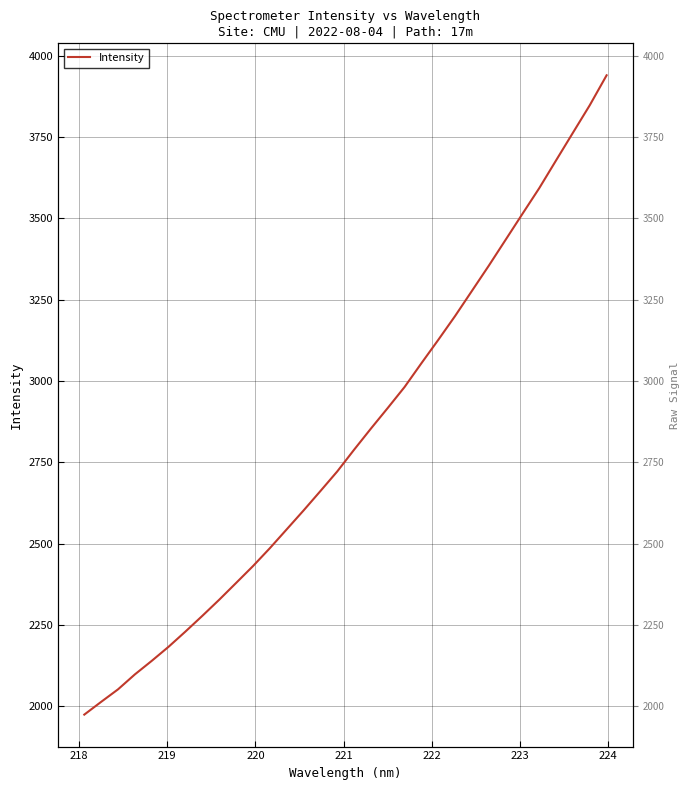

What is the greatest value displayed?

3939.2